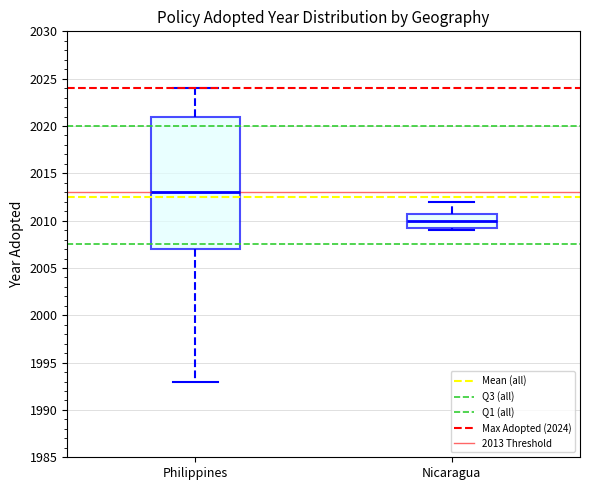

Which box has the highest median line?

Philippines